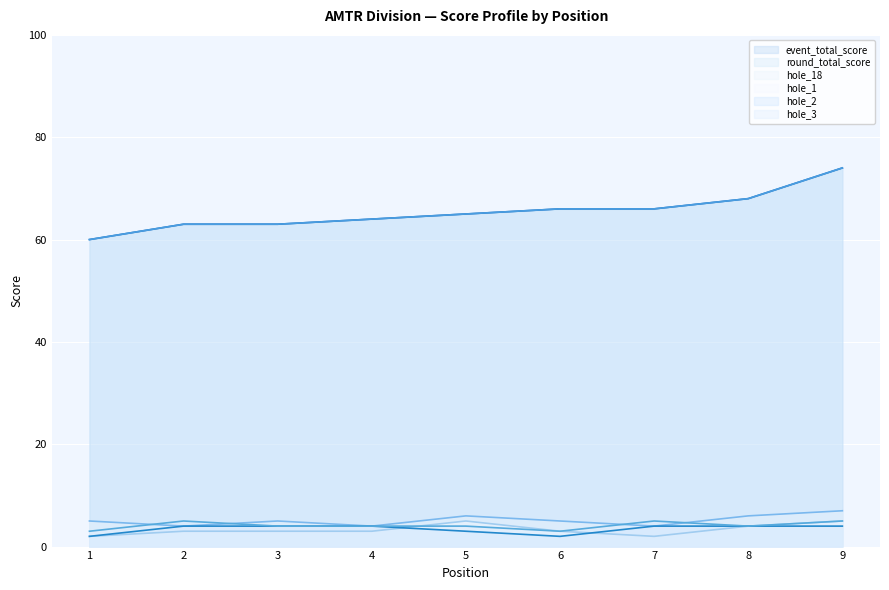

At which label does round_total_score first exceed 65?

6